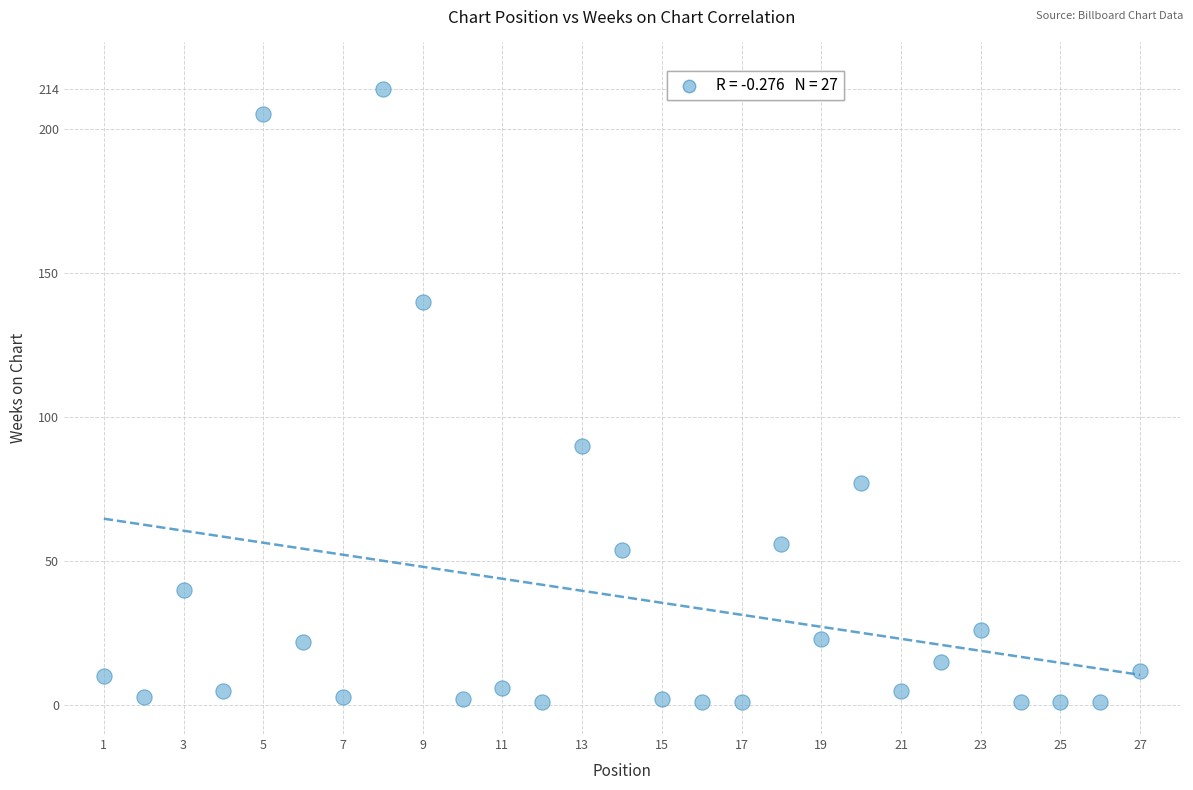

What Y value in the scatter plot is closest to 107?

90